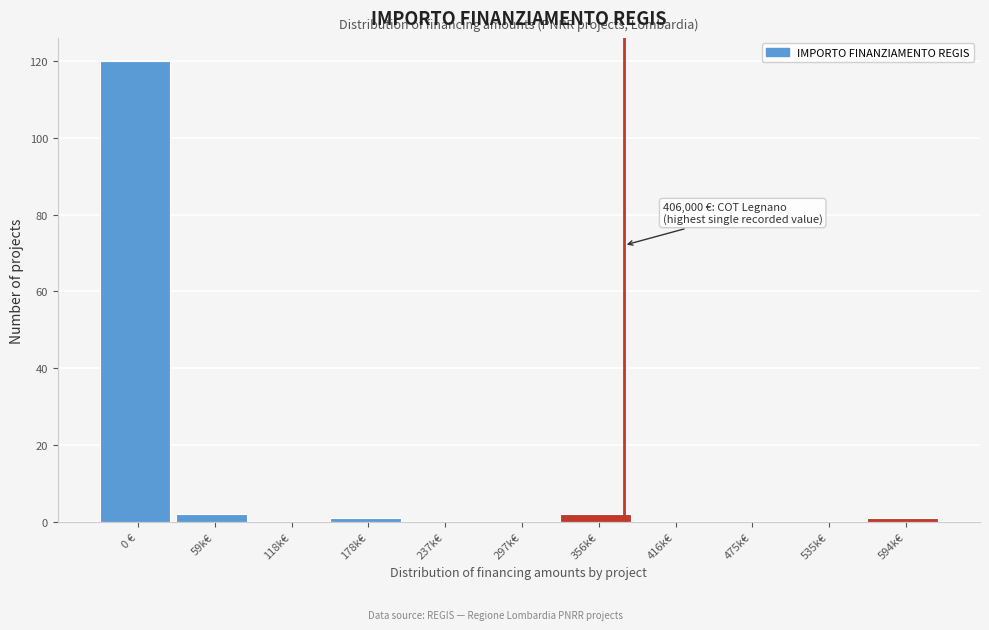

Reading left to right, list all the values displayed in this chart.

0 €=120	59k€=2	118k€=0	178k€=1	237k€=0	297k€=0	356k€=2	416k€=0	475k€=0	535k€=0	594k€=1